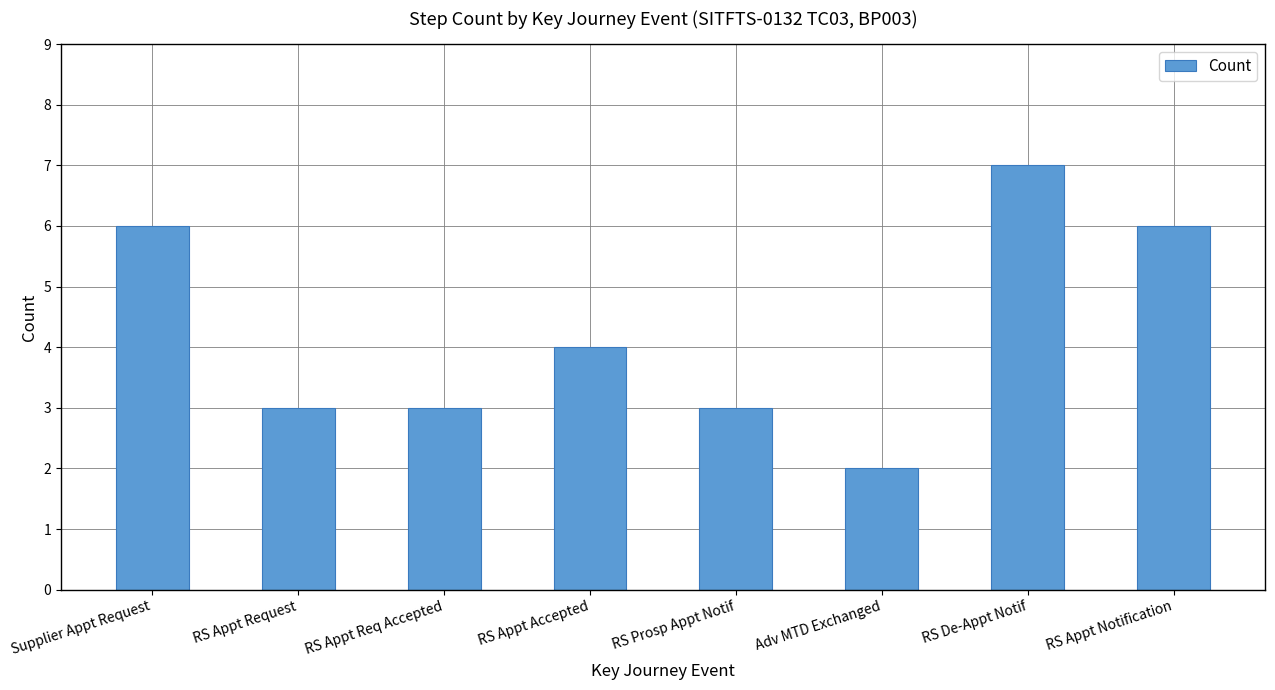

Read the value at RS De-Appt Notif.

7